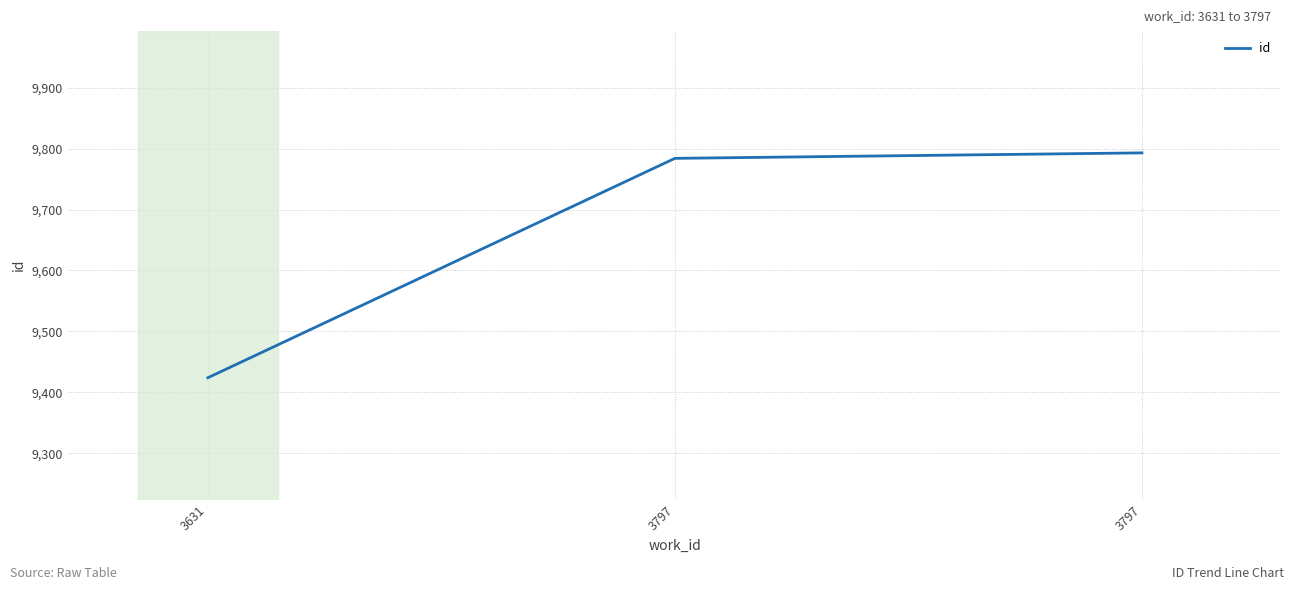

Which has a higher value, 3631 or 3797?

3797